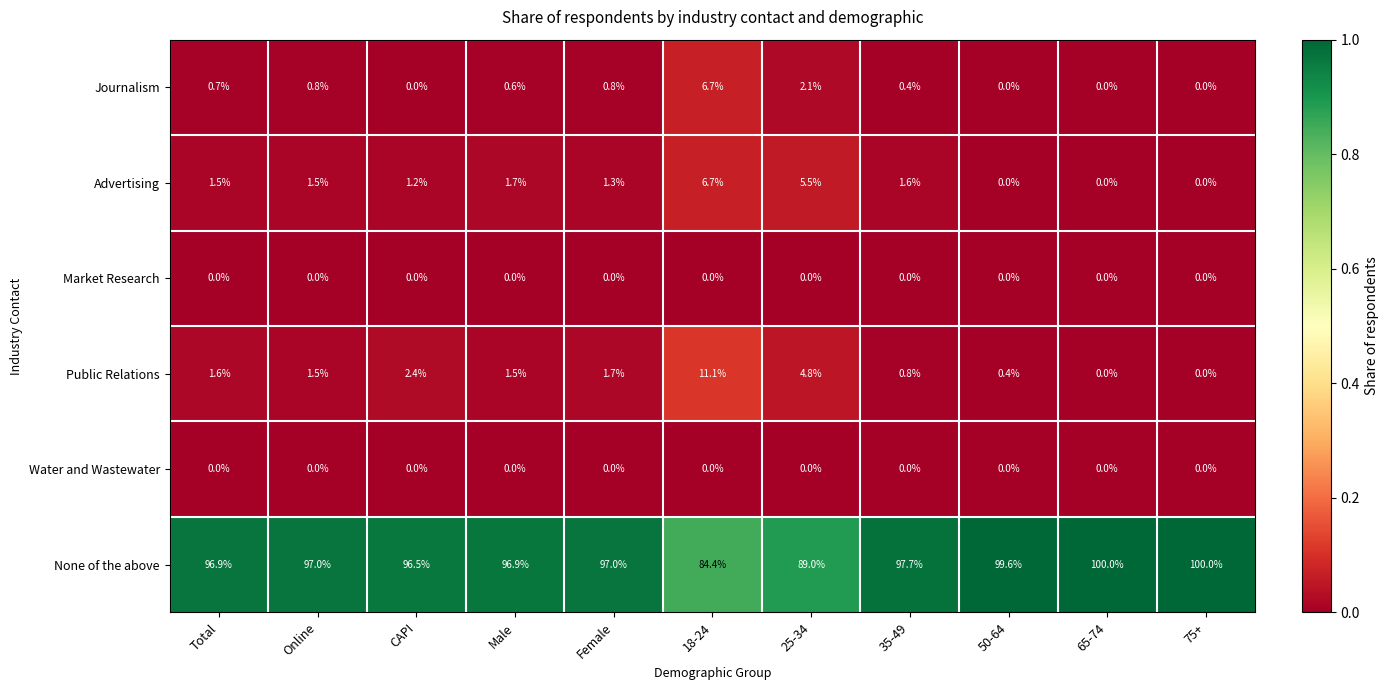

Is the value of None of the above at 65-74 greater than the value of Advertising at 35-49?

Yes